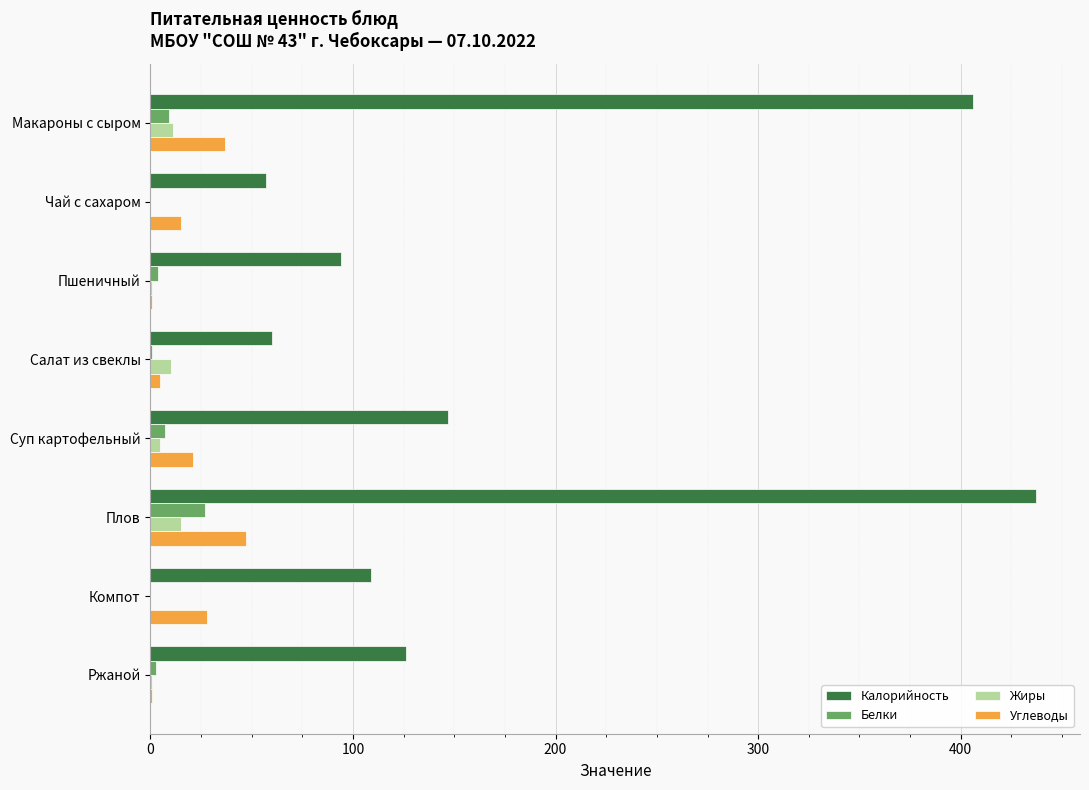

Which series has the largest total across all categories?

Калорийность